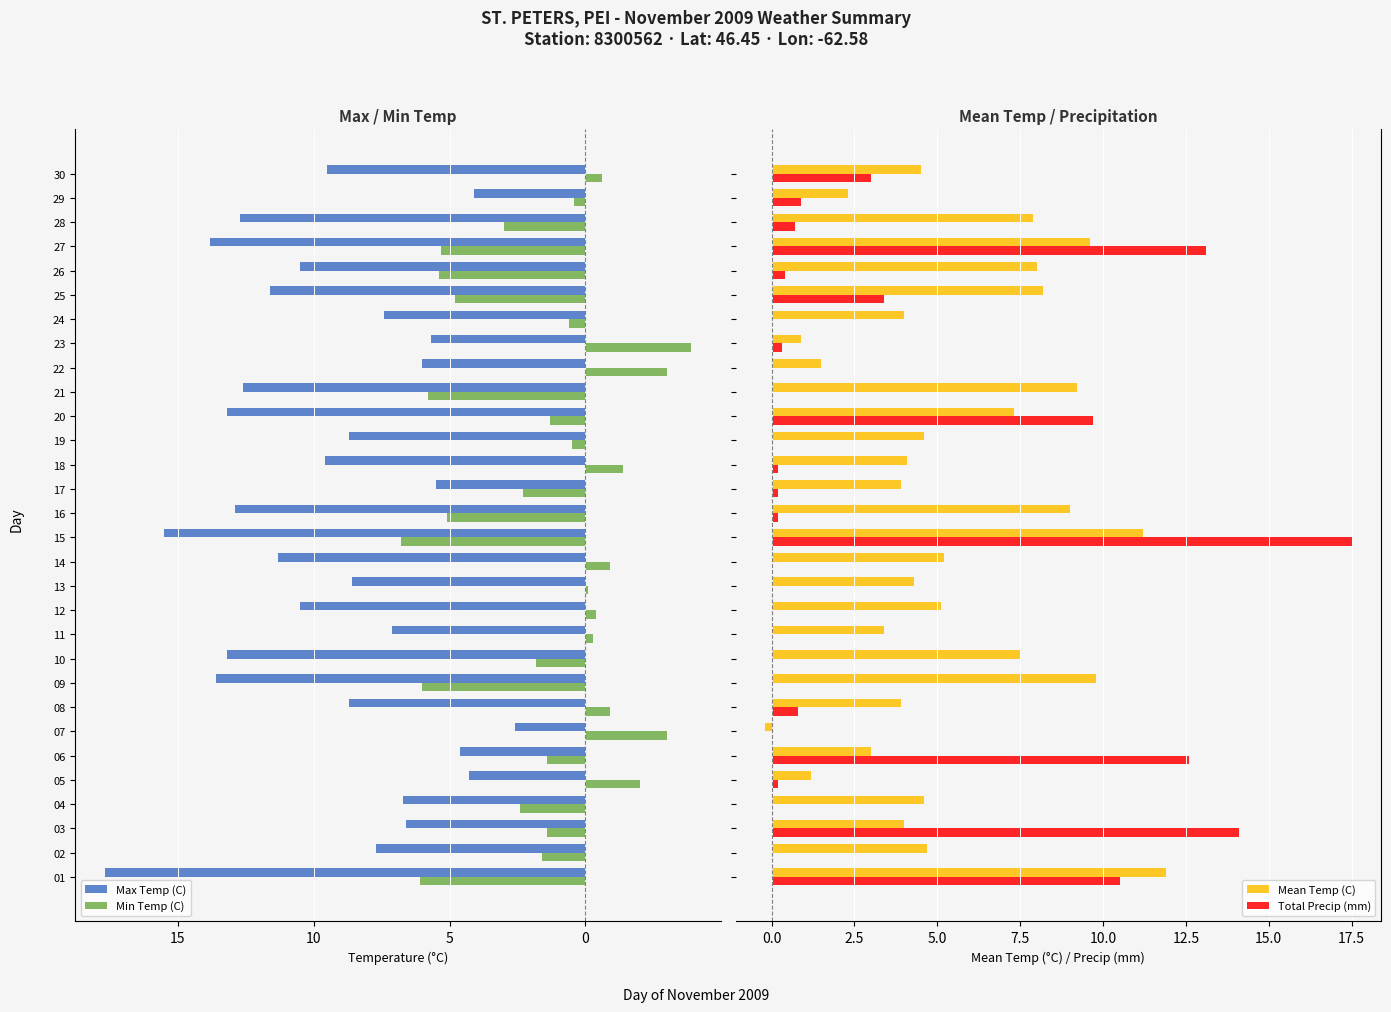

Reading left to right, what are all the values shown in this chart?

Max Temp (C): 17.7	7.7	6.6	6.7	4.3	4.6	2.6	8.7	13.6	13.2	7.1	10.5	8.6	11.3	15.5	12.9	5.5	9.6	8.7	13.2	12.6	6.0	5.7	7.4	11.6	10.5	13.8	12.7	4.1	9.5
Min Temp (C): 6.1	1.6	1.4	2.4	-2.0	1.4	-3.0	-0.9	6.0	1.8	-0.3	-0.4	-0.1	-0.9	6.8	5.1	2.3	-1.4	0.5	1.3	5.8	-3.0	-3.9	0.6	4.8	5.4	5.3	3.0	0.4	-0.6
Mean Temp (C): 11.9	4.7	4.0	4.6	1.2	3.0	-0.2	3.9	9.8	7.5	3.4	5.1	4.3	5.2	11.2	9.0	3.9	4.1	4.6	7.3	9.2	1.5	0.9	4.0	8.2	8.0	9.6	7.9	2.3	4.5
Total Precip (mm): 10.5	0.0	14.1	0.0	0.2	12.6	0.0	0.8	0.0	0.0	0.0	0.0	0.0	0.0	17.5	0.2	0.2	0.2	0.0	9.7	0.0	0.0	0.3	0.0	3.4	0.4	13.1	0.7	0.9	3.0